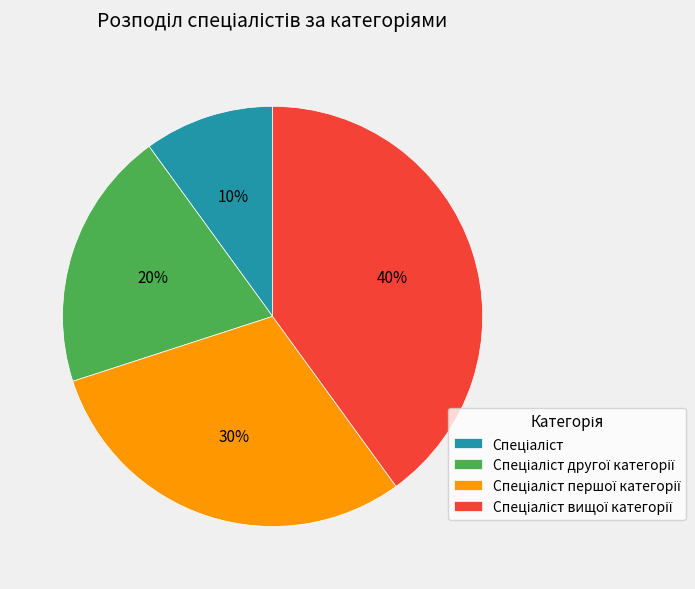

To the nearest percent, what is the difference between the largest and smallest slice percentages?

30%